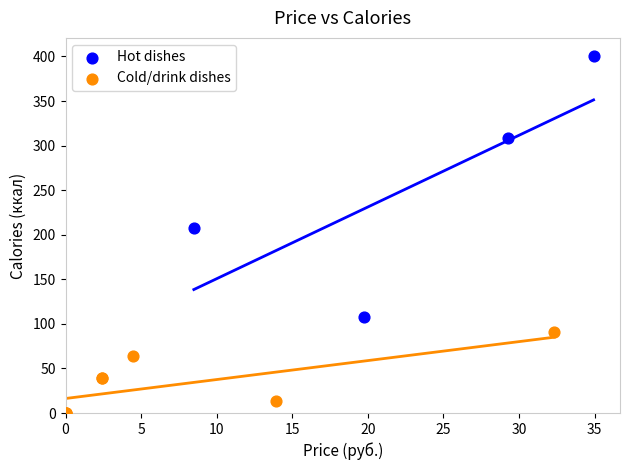

Which series contains the lowest Y value?

Cold/drink dishes